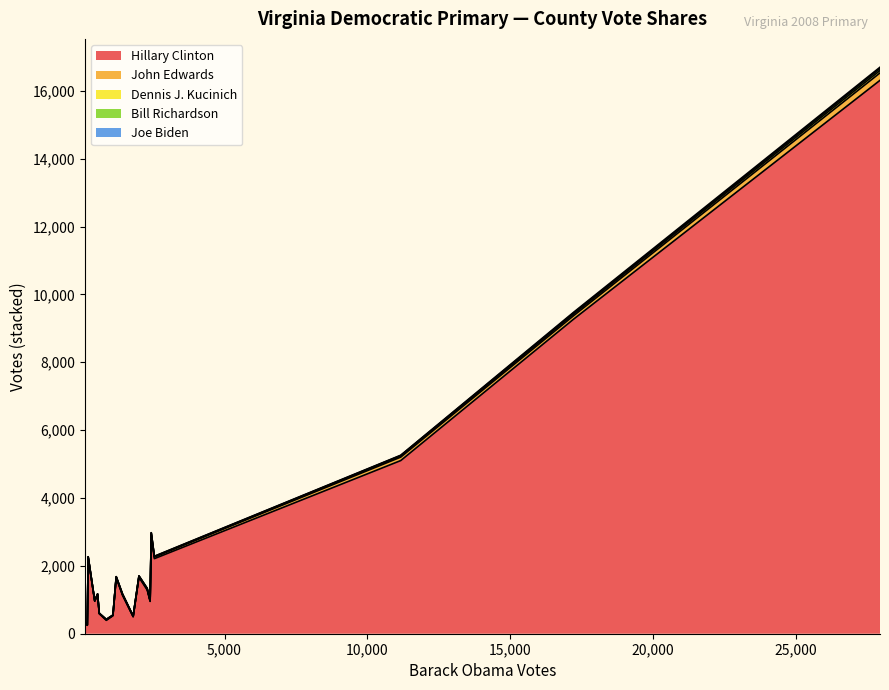

What is the maximum value shown in the chart?

27941